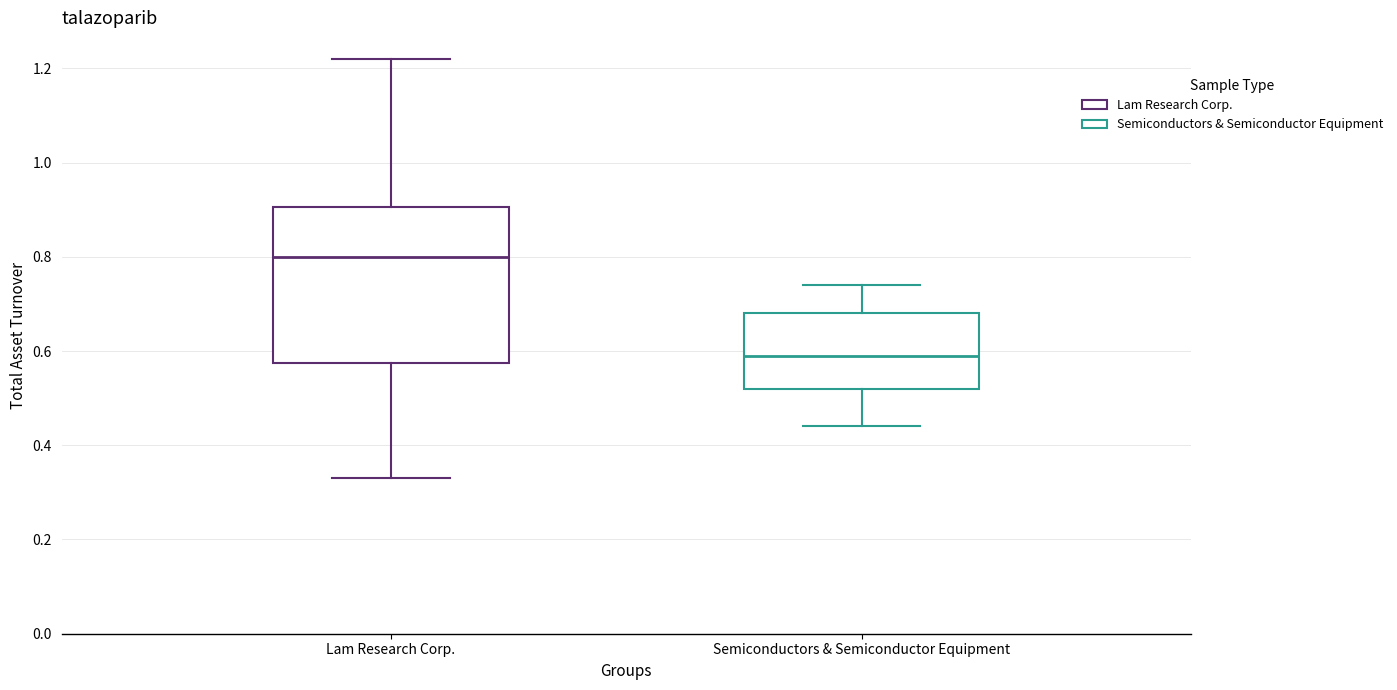

Which box is the tallest, from its lower edge to its upper edge?

Lam Research Corp.